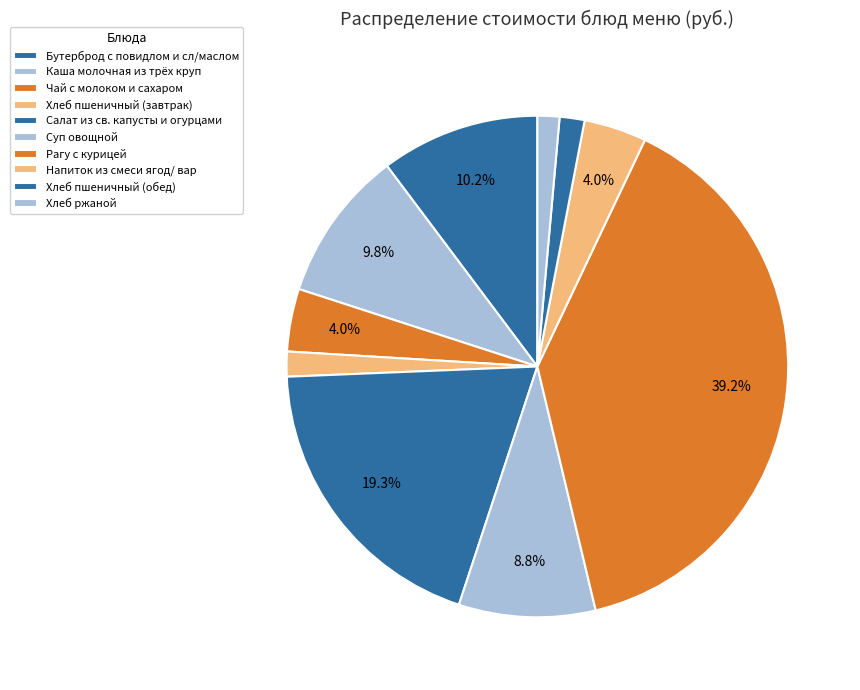

How many segments does this pie chart have?

10